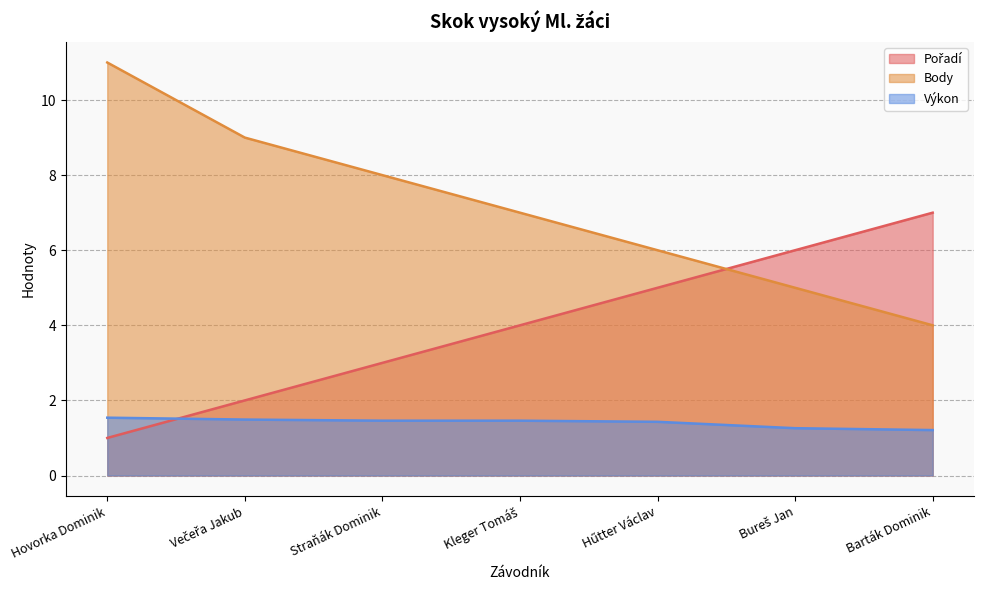

What is the label of the 2nd point from the left?

Večeřa Jakub